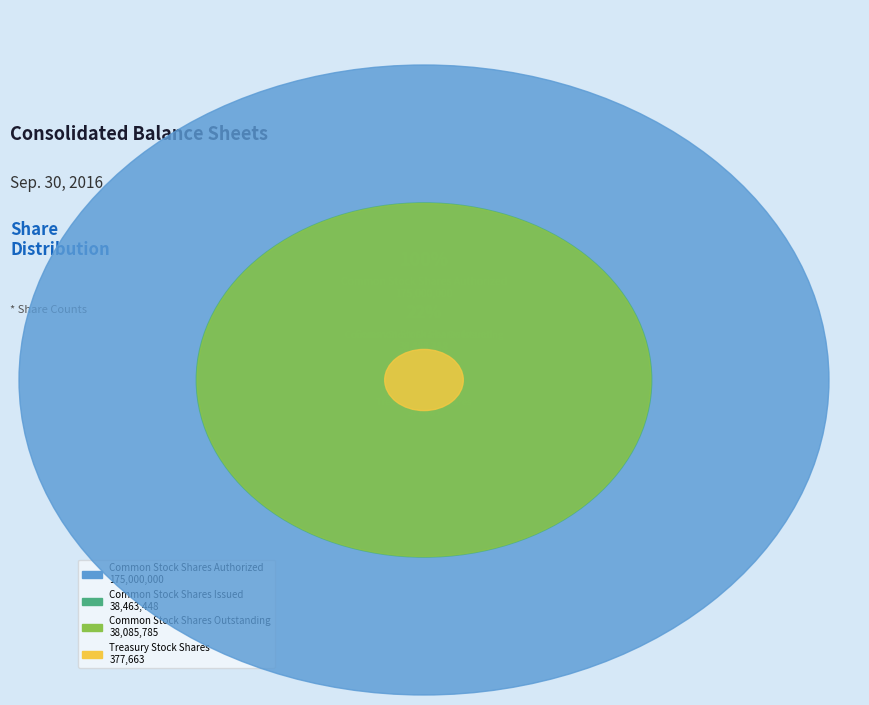

To the nearest percent, what is the difference between the Treasury Stock Shares and Common Stock Shares Issued slice percentages?

15%